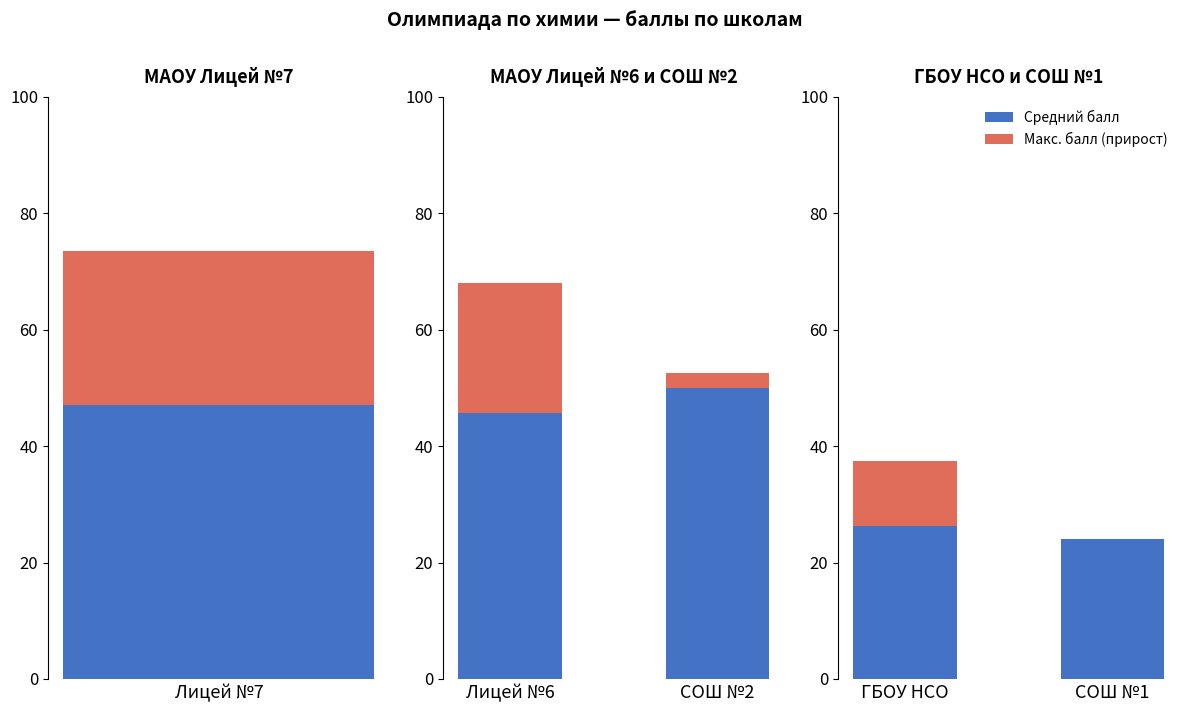

At which category is the sum across all series the highest?

ГБОУ НСО